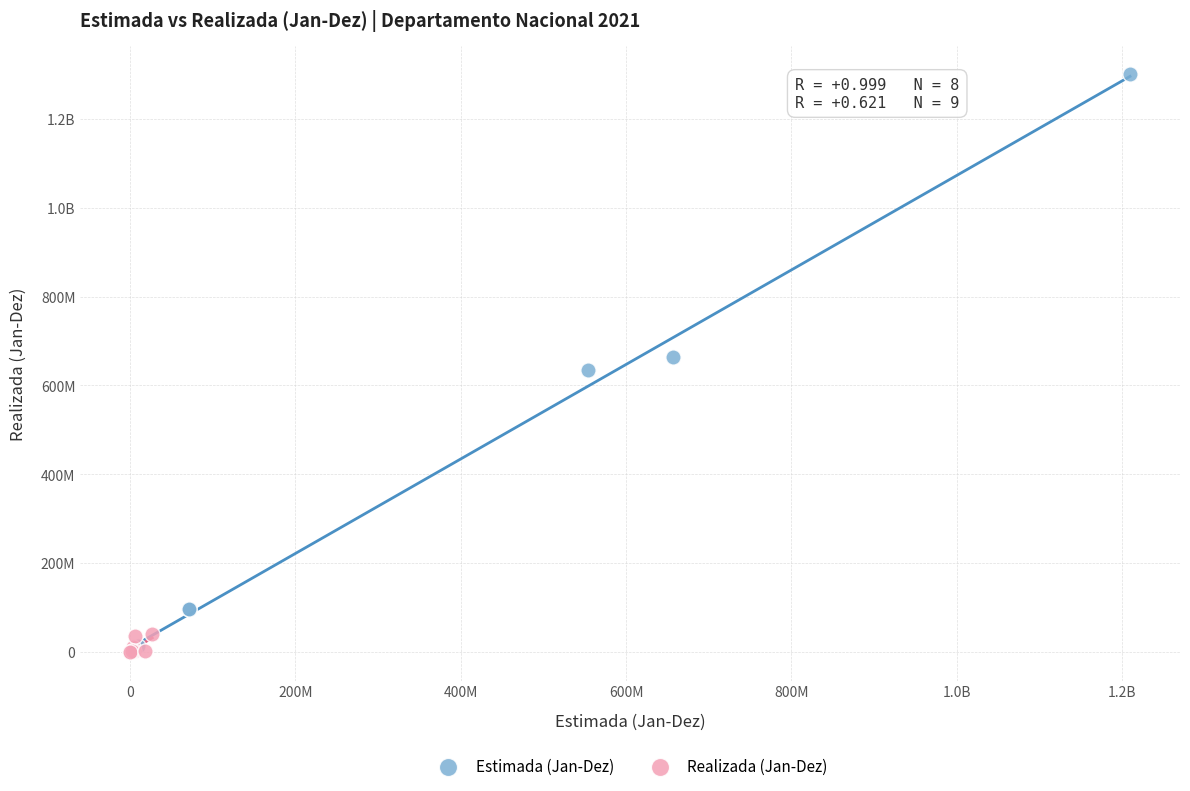

What are all the series names shown in the legend?

Estimada (Jan-Dez), Realizada (Jan-Dez)